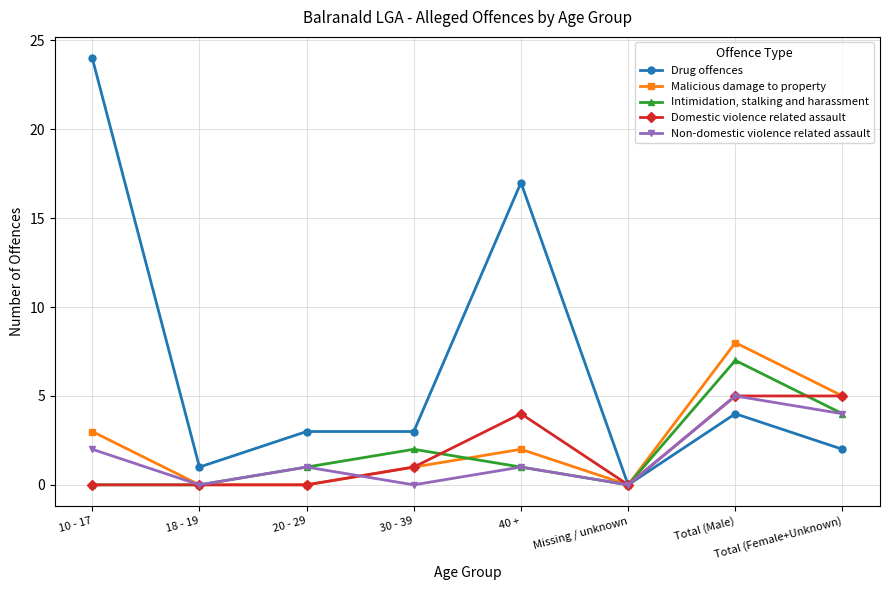

Is this an area chart (filled region under the line)?

No